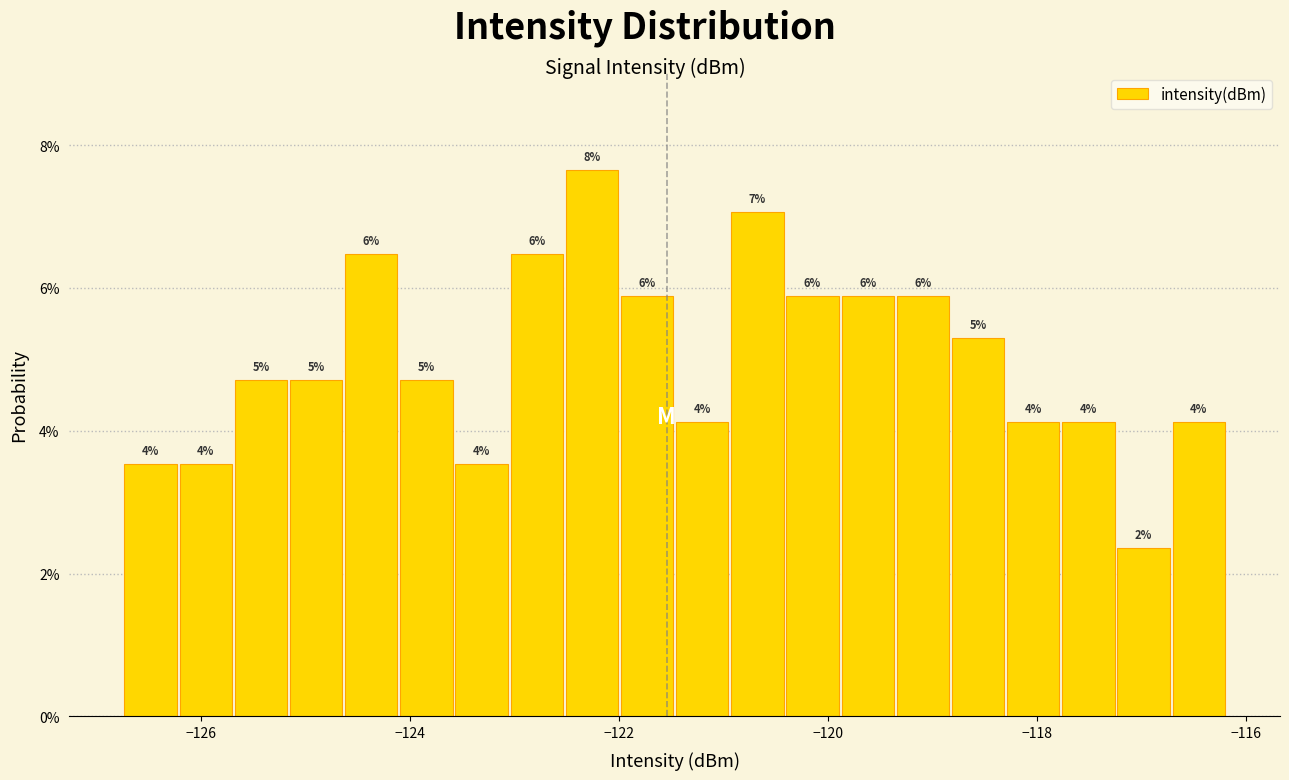

Around what value on the x-axis is the tallest bar? Give the approximate position of its centre, as read against the axis.

-122.2